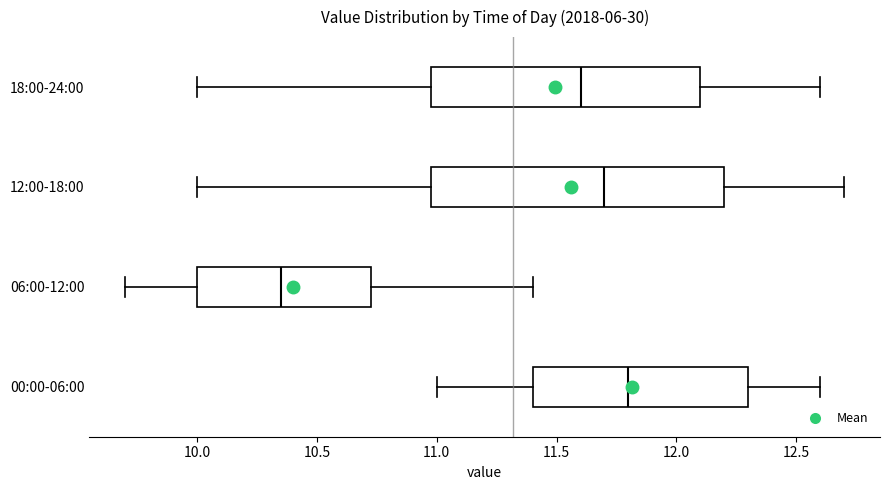

Which box's median line is the furthest to the left?

06:00-12:00